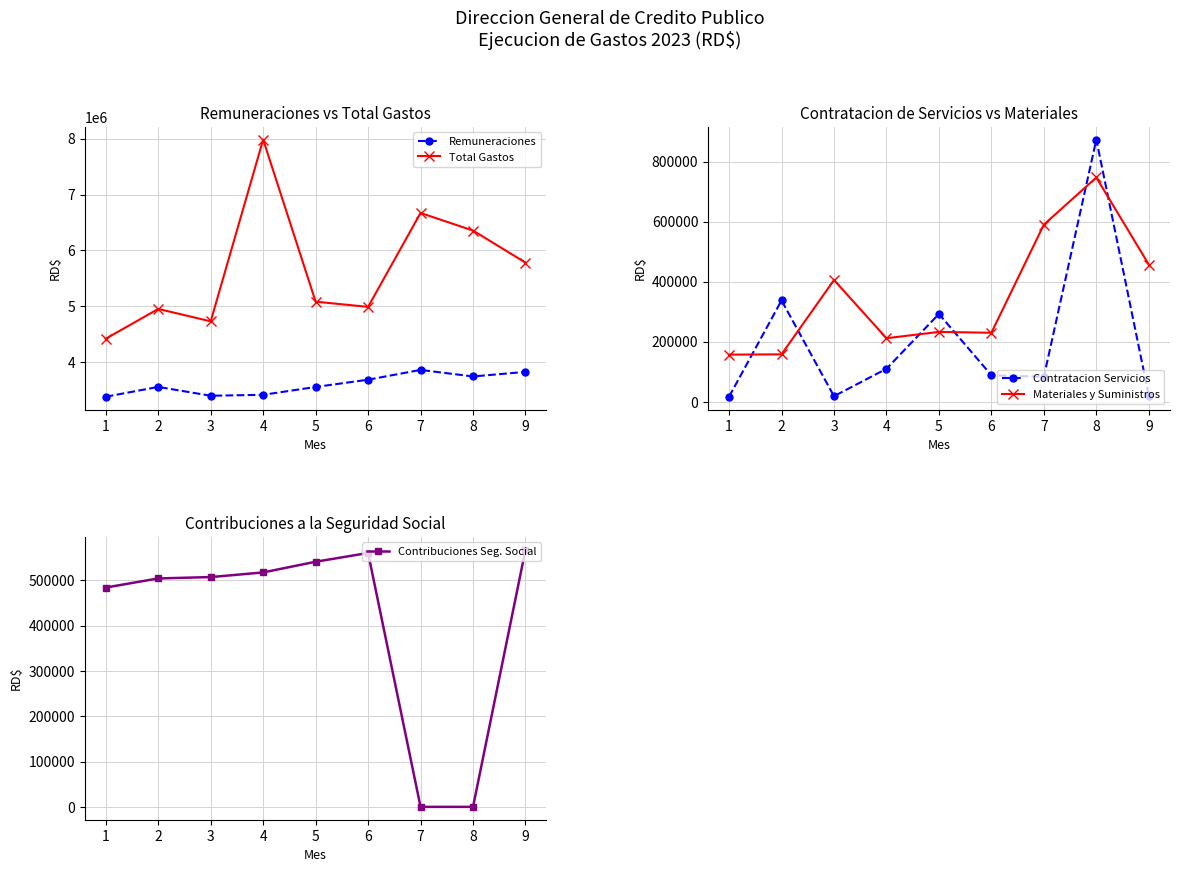

What is the difference between the Contratacion Servicios values at 9 and 5?

271810.4